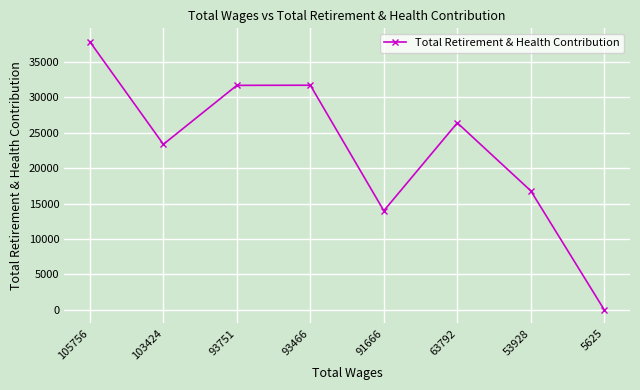

What is the difference between the maximum and minimum values?

37861